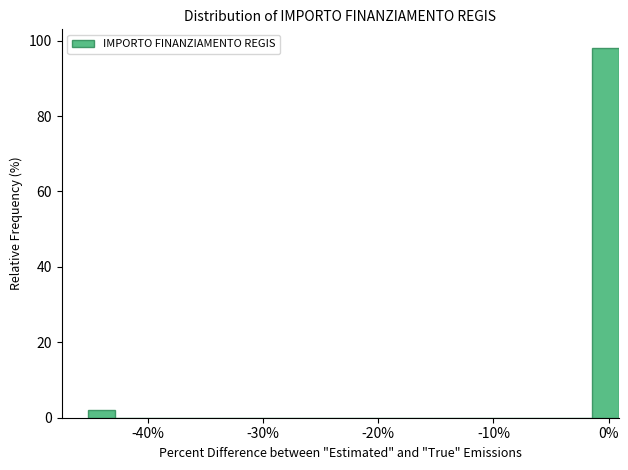

Read against the x-axis, roughly where is the centre of the tallest bar?

0